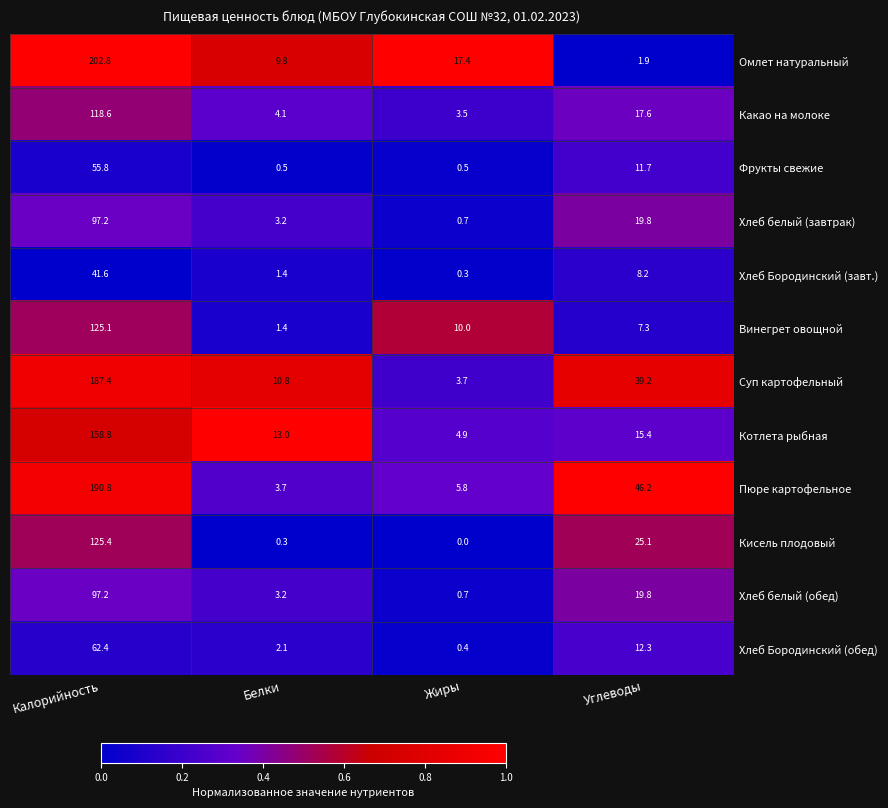

What is the sum of the Какао на молоке values at Углеводы and Жиры?

21.1